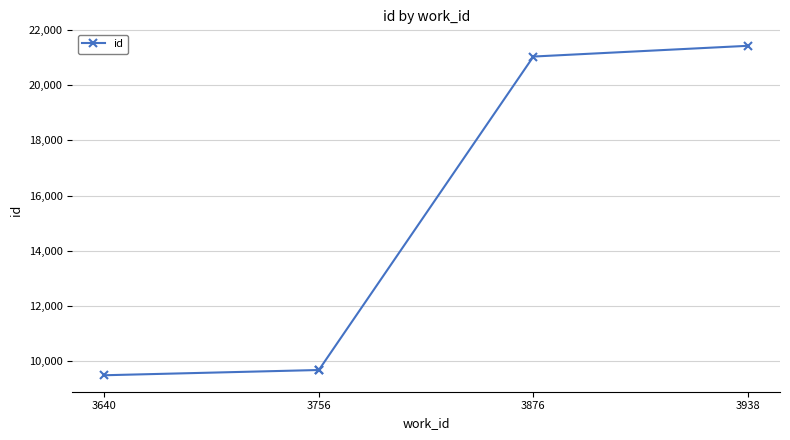

Between 3876 and 3756, which is larger?

3876